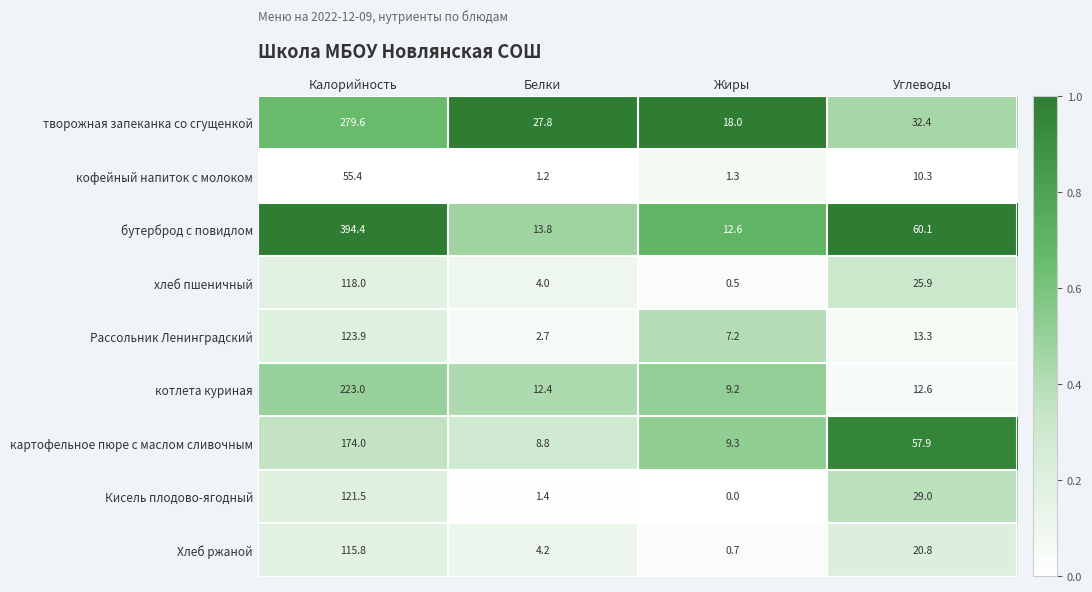

At how many categories does at least one series exceed 0?

4